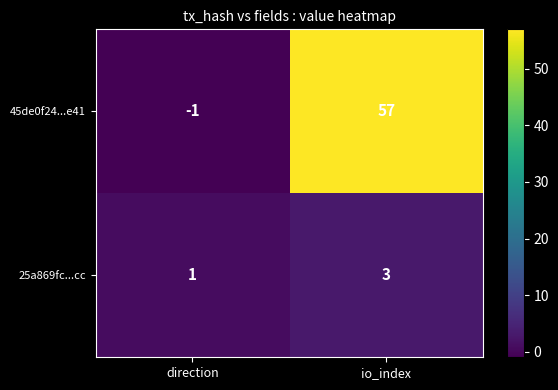

What value does the 25a869fc...cc series have at io_index?

3